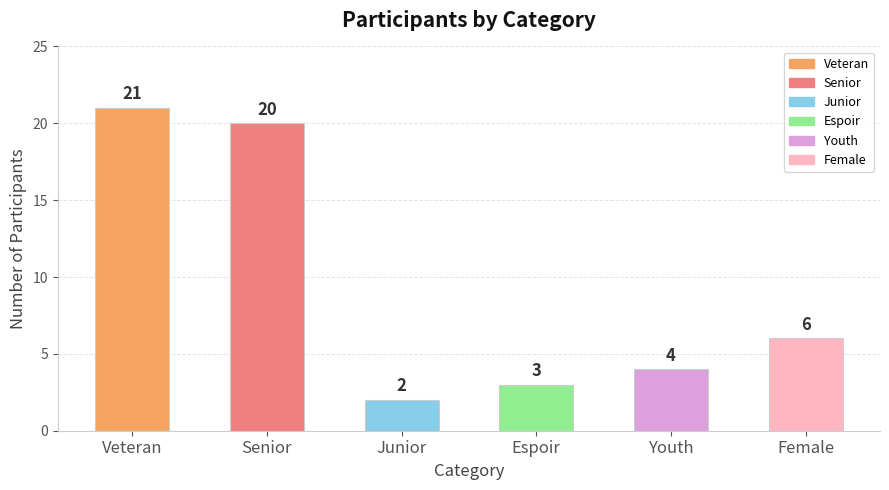

Reading left to right, list all the values displayed in this chart.

21	20	2	3	4	6